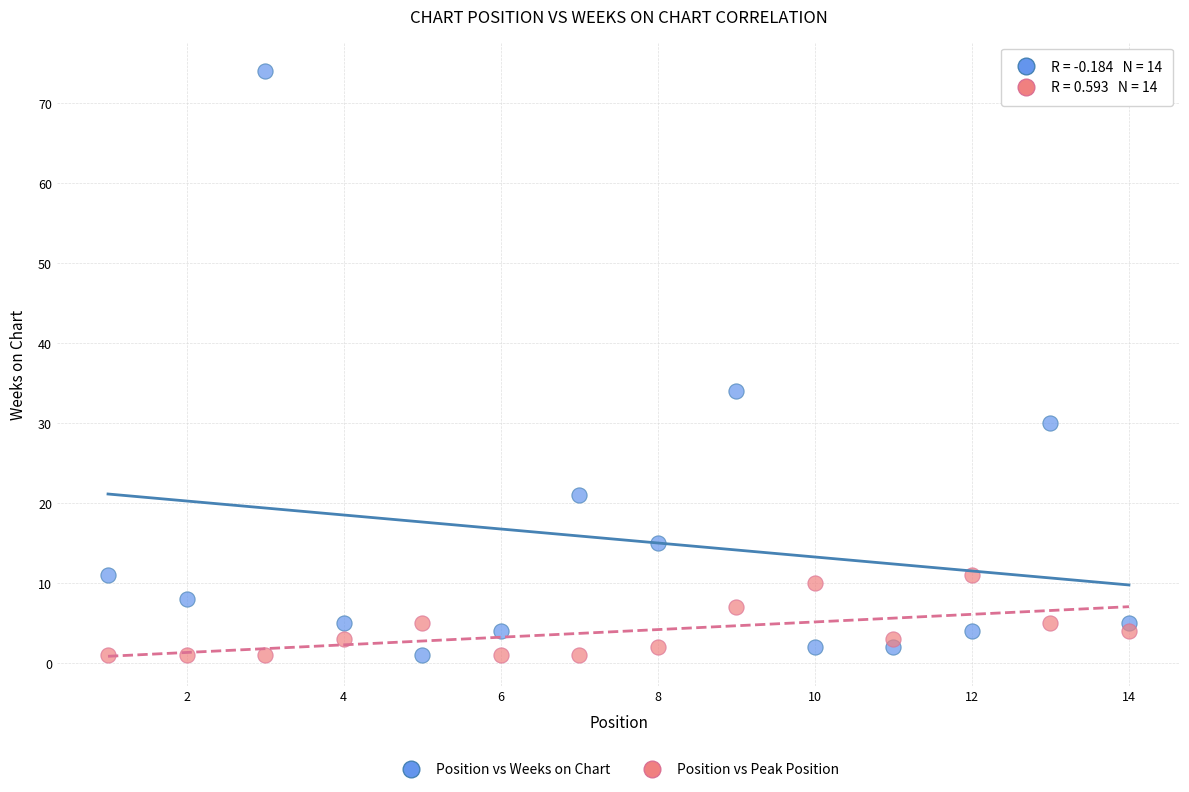

Across all data points, what is the range of X values (max minus min)?

13